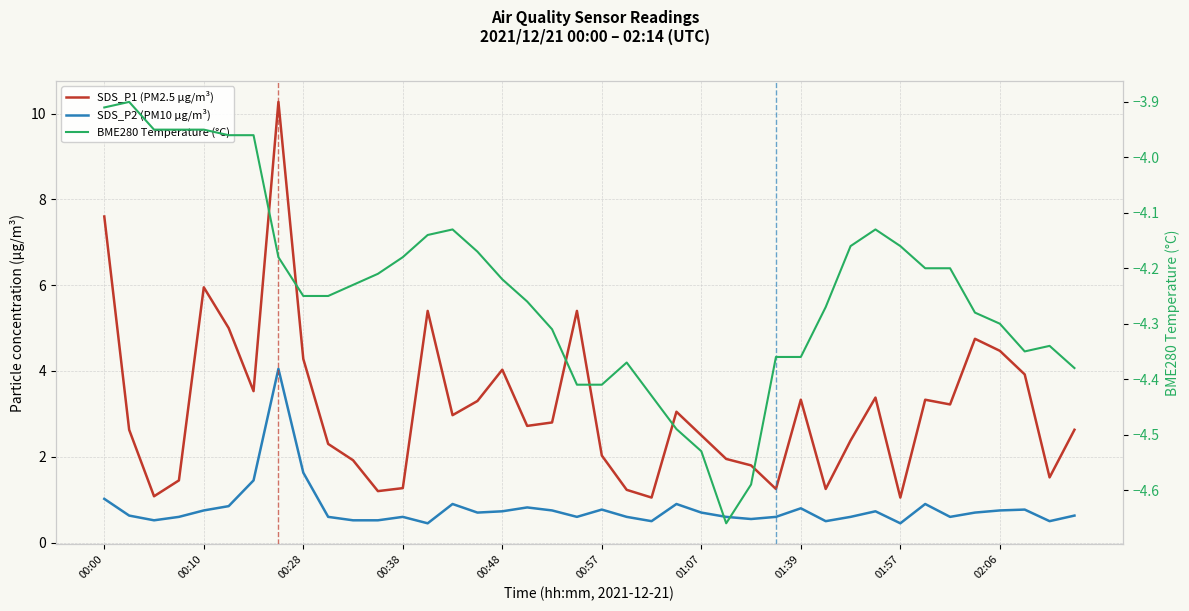

The BME280 Temperature (°C) series shows -3.9 at 00:10. True or false?

True